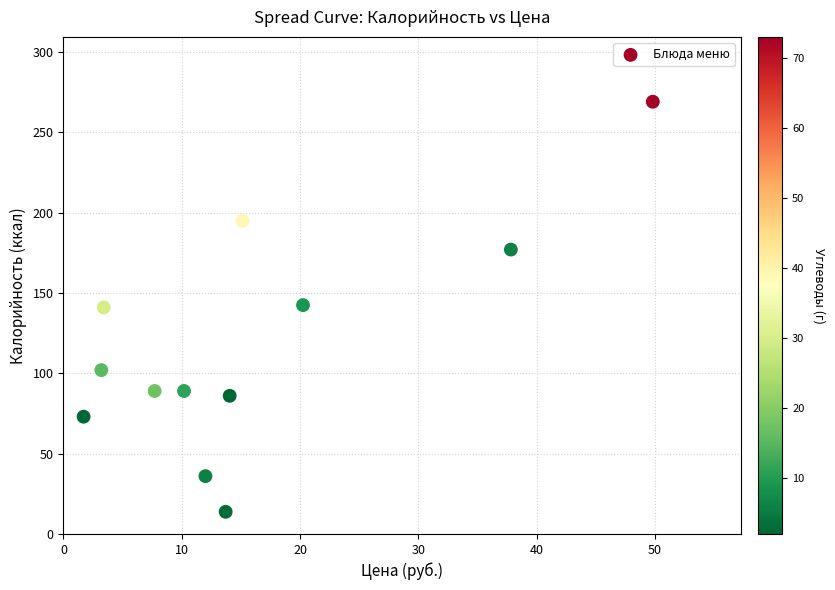

What is the range of X values (max minus min)?

48.1